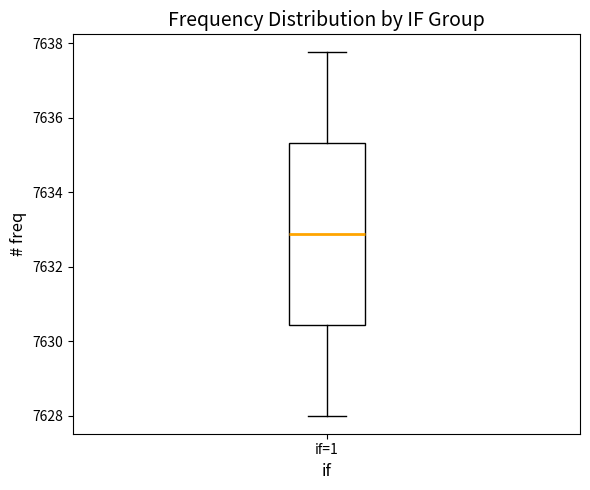

Where does the upper whisker of the box for if=1 end on the y-axis? The values are not printed on the chart, so give them approximately, as read against the axis.

7637.8